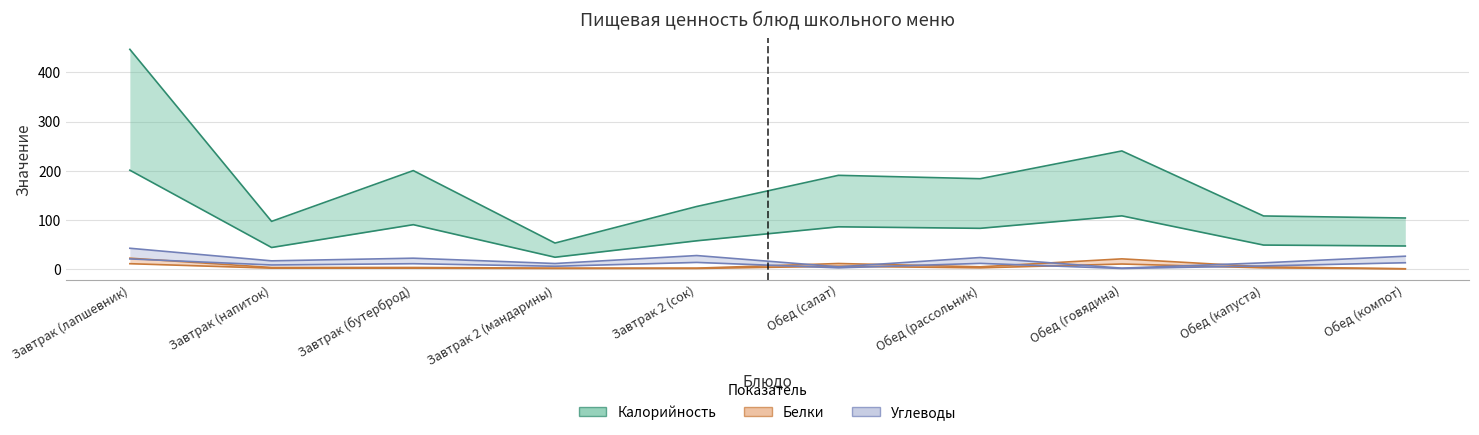

Is the value of Калорийность at Обед (компот) greater than the value of Углеводы at Обед (рассольник)?

Yes